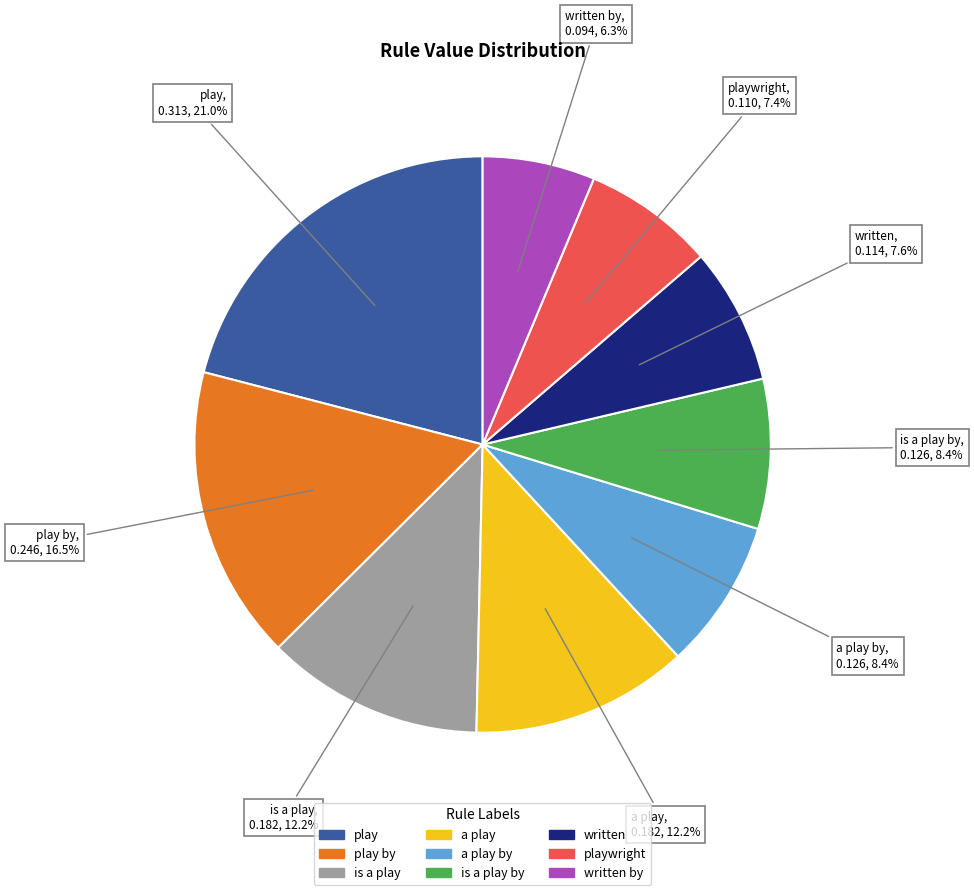

Does any single category account for the majority?

No